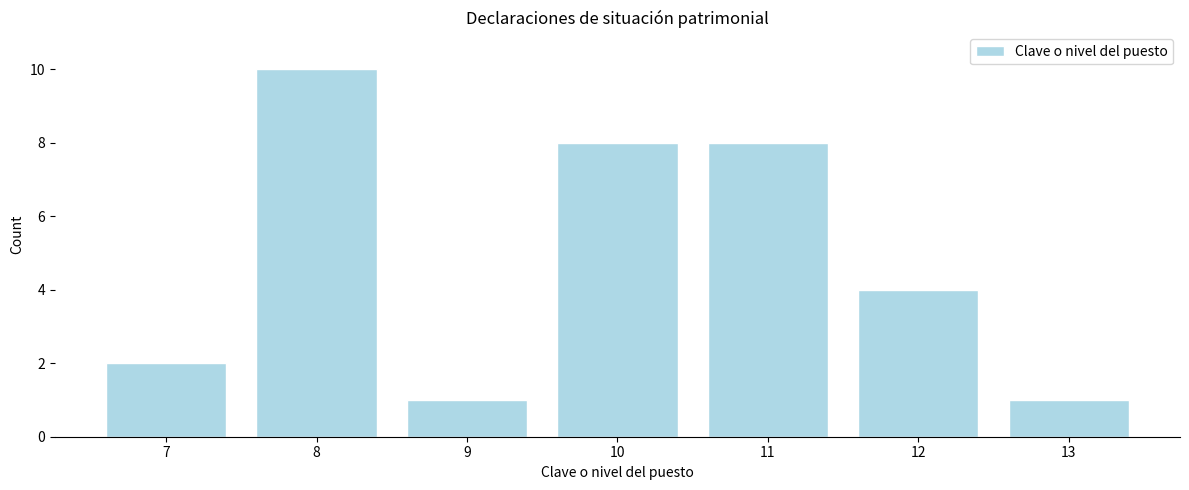

Reading left to right, extract all data points from this chart.

7=2	8=10	9=1	10=8	11=8	12=4	13=1